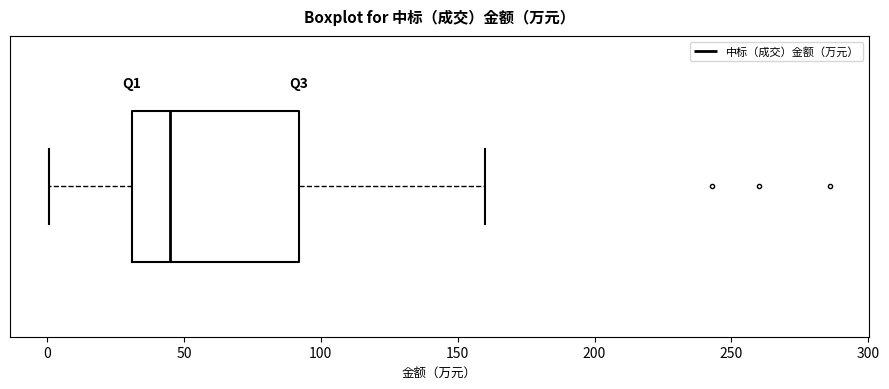

Transcribe this box plot: give where the median line is, the range the box spans, and where the two whiskers end, as read against the x-axis. The values are not printed on the chart, so give them approximately, as read against the axis.

median 45, box 30 to 90, whiskers 0 to 160